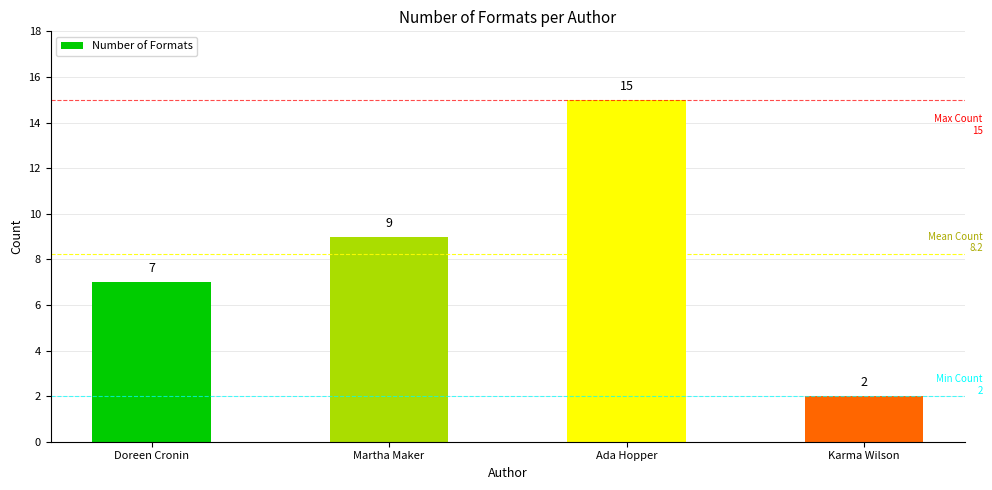

What is the label of the 3rd bar from the right?

Martha Maker